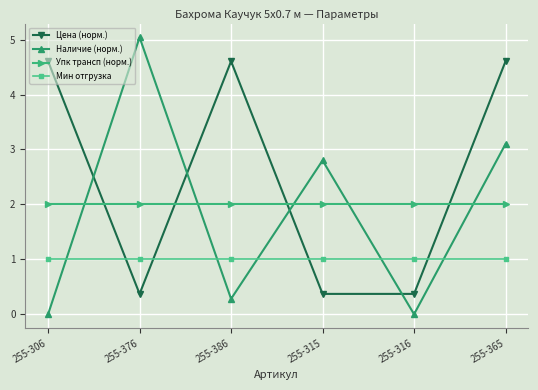

At which category is the sum across all series the highest?

255-365